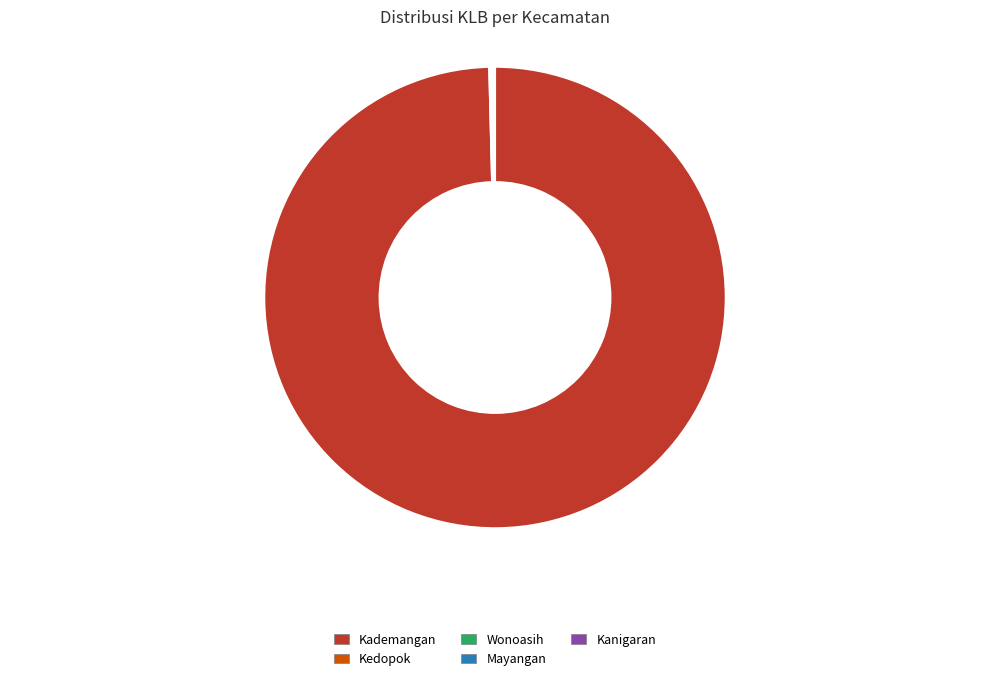

Does any single category account for the majority?

Yes